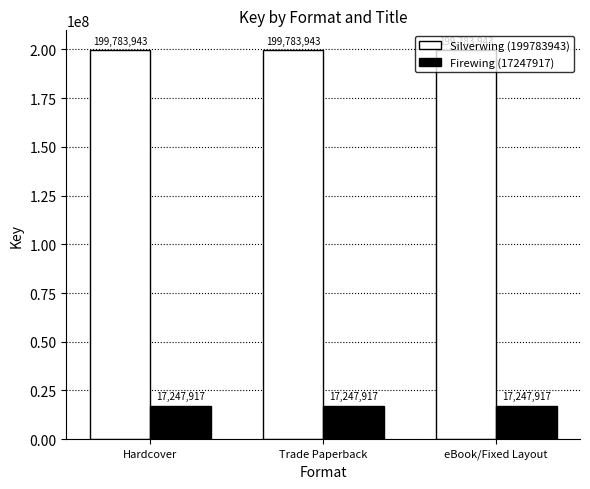

What is the value of the Silverwing (199783943) bar at the 3rd from the left?

199783943